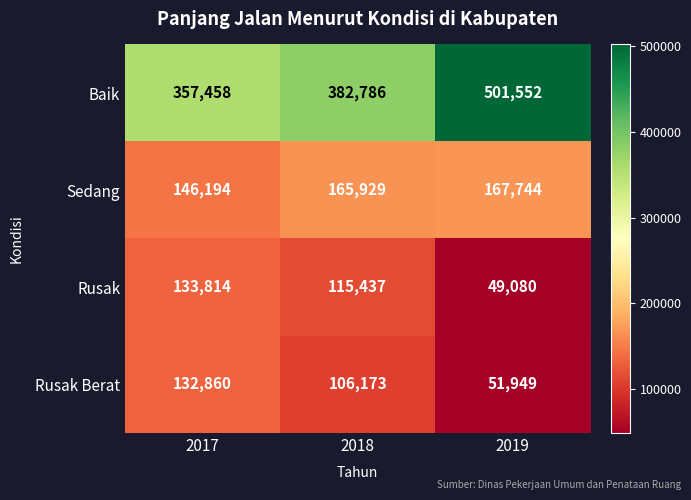

How many series are shown in this chart?

4